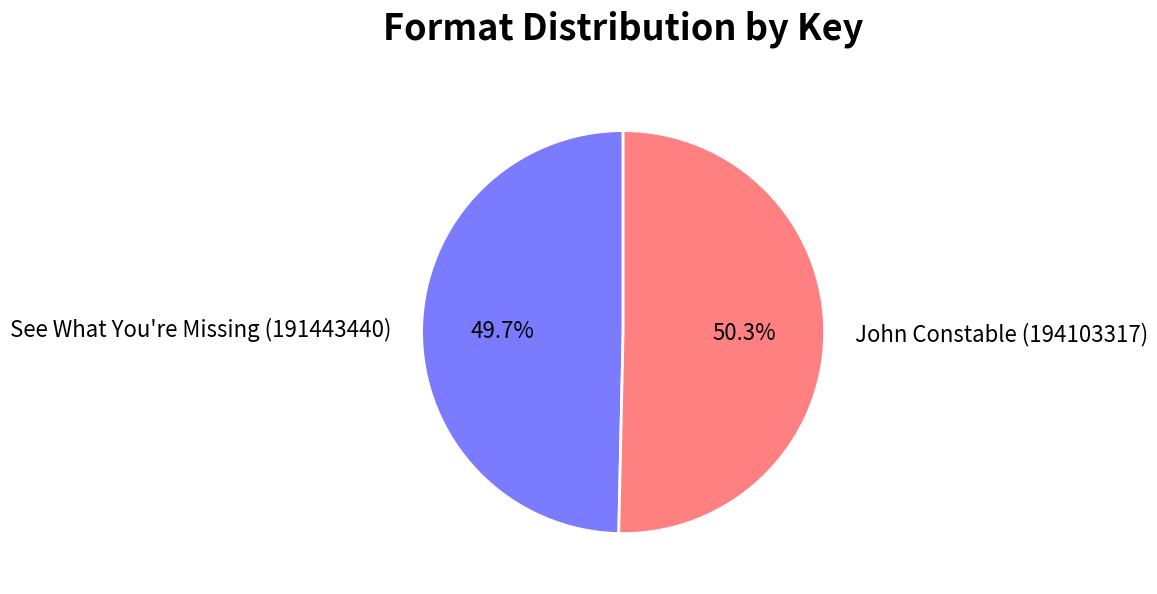

To the nearest percent, what portion does See What You're Missing (191443440) represent?

50%